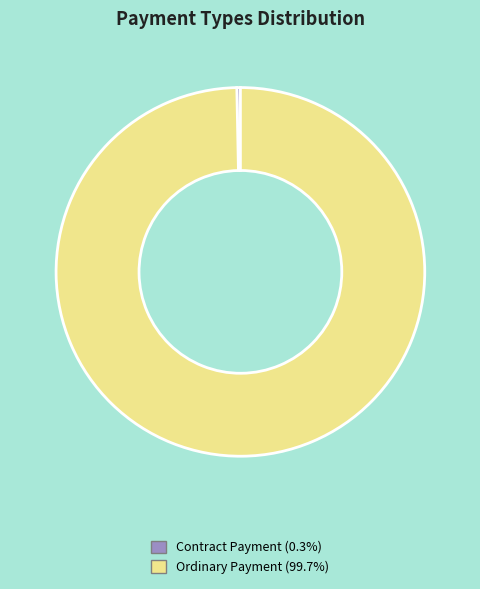

Is it true that Ordinary Payment is 100% of the pie?

True